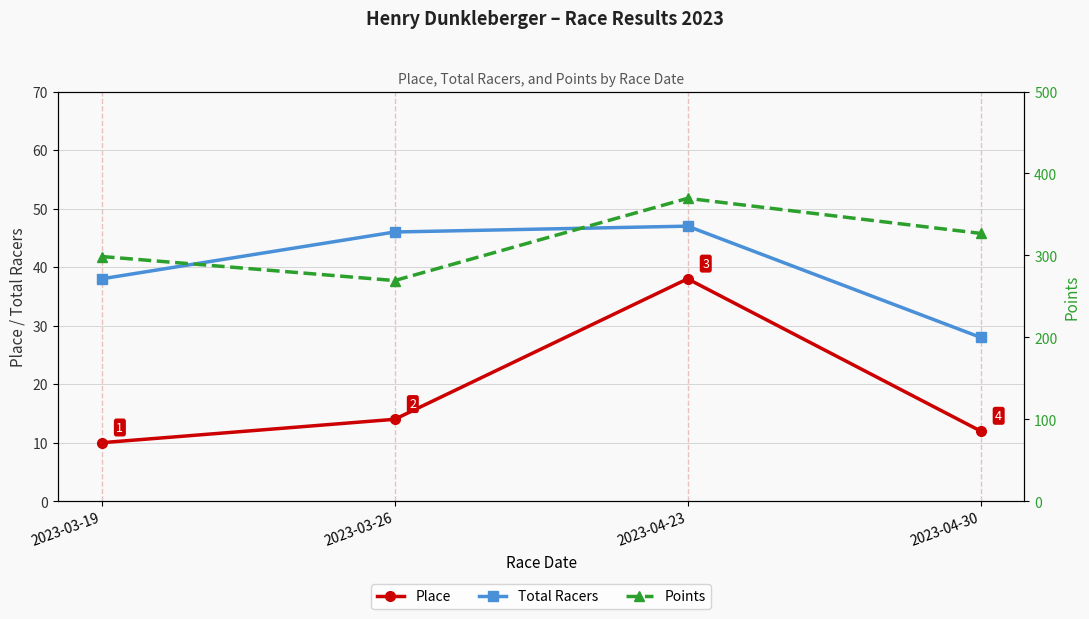

Reading right to left, list all the values displayed in this chart.

Place: 2023-04-30=12.0	2023-04-23=38.0	2023-03-26=14.0	2023-03-19=10.0
Total Racers: 2023-04-30=28.0	2023-04-23=47.0	2023-03-26=46.0	2023-03-19=38.0
Points: 2023-04-30=326.9	2023-04-23=369.7	2023-03-26=269.3	2023-03-19=298.7